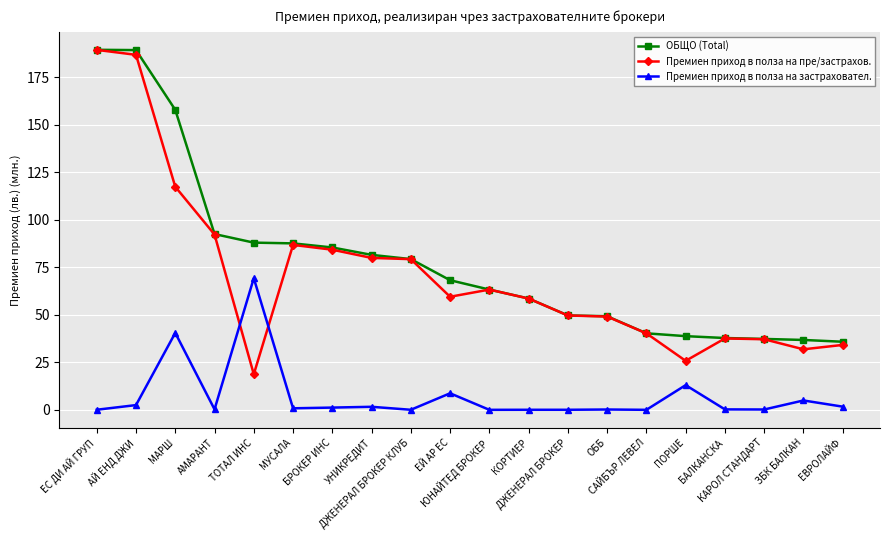

What is the average value of the Премиен приход в полза на застраховател. series?

7.2